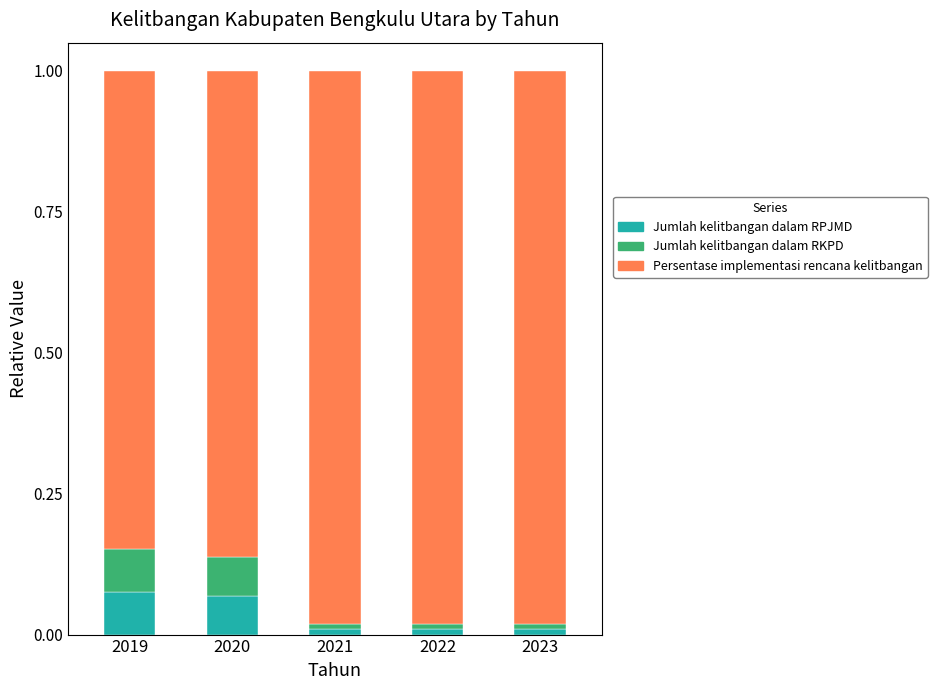

Read the Persentase implementasi rencana kelitbangan value at 2023.

1.0